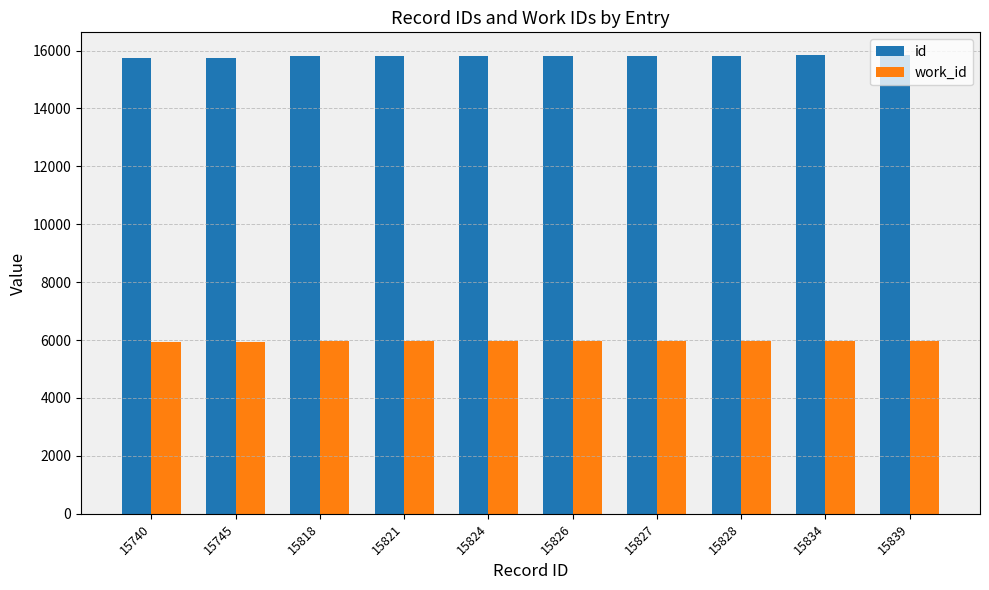

What is the sum of the work_id values at 15827 and 15826?

11920